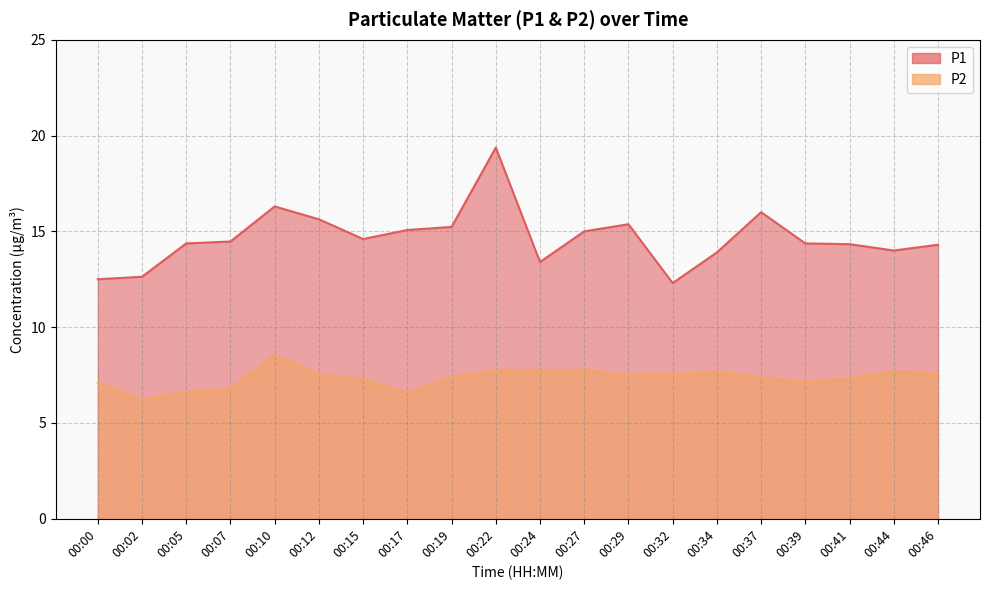

What is the difference between the maximum and minimum values in the P2 series?

2.3